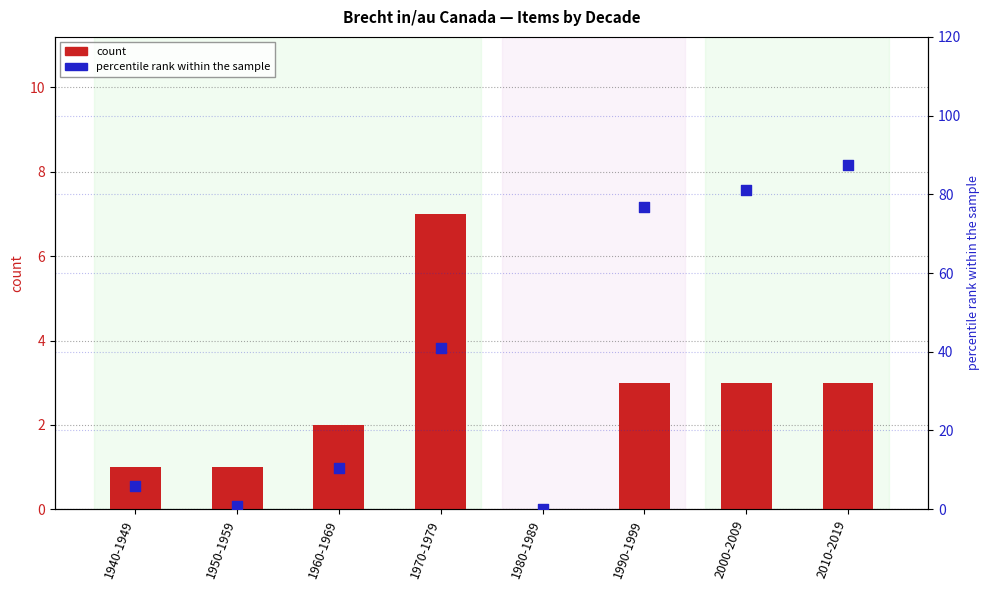

What are all the series names shown in the legend?

count, percentile rank within the sample